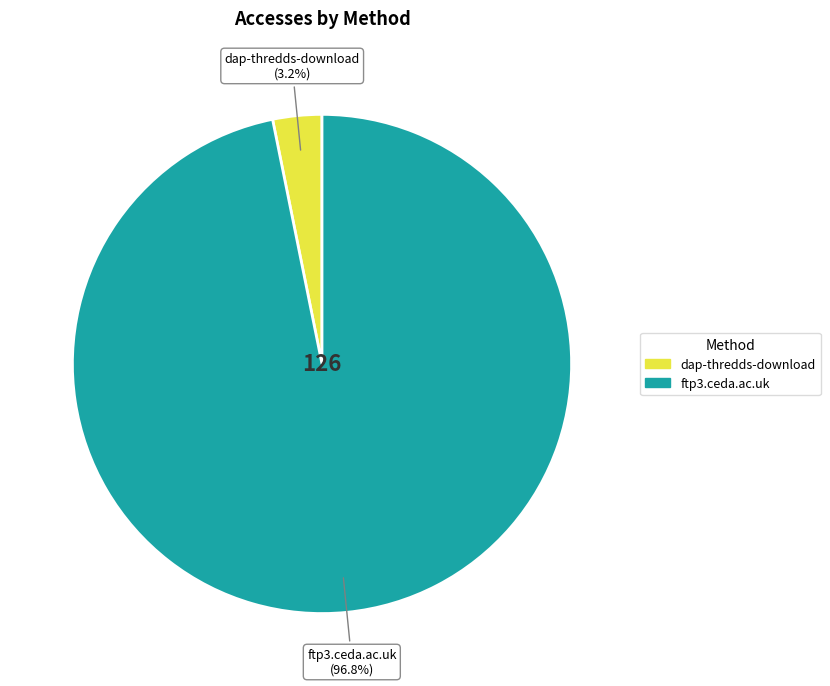

The dap-thredds-download slice represents 3% of the pie. True or false?

True